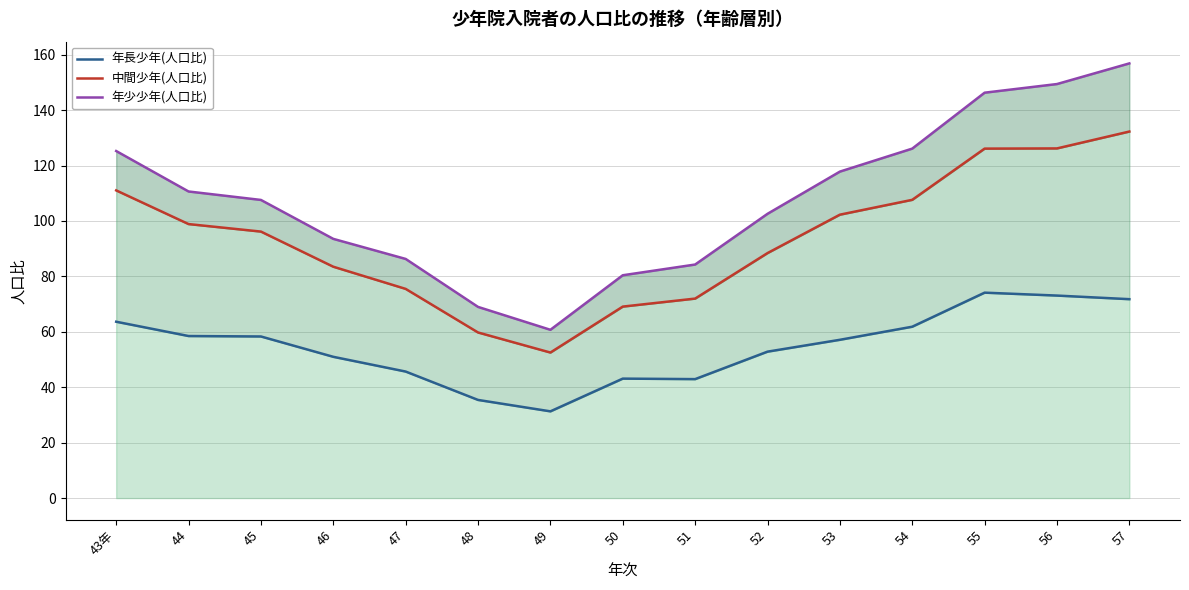

True or false: 中間少年(人口比) and 年少少年(人口比) cross at least once.

False